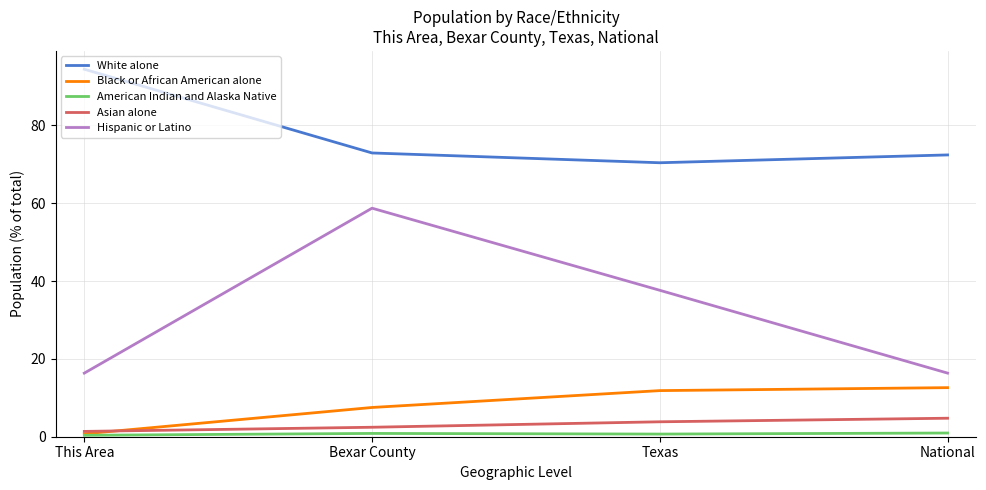

At which category is the sum across all series the highest?

Bexar County